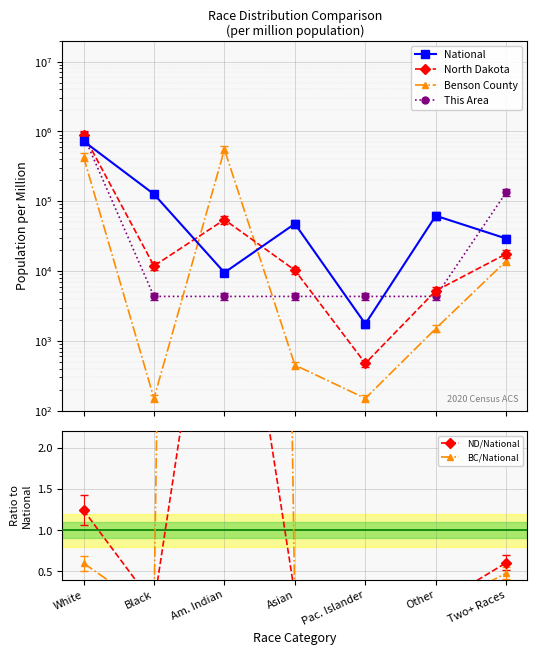

Where is North Dakota nearest to the value 450324?

Am. Indian